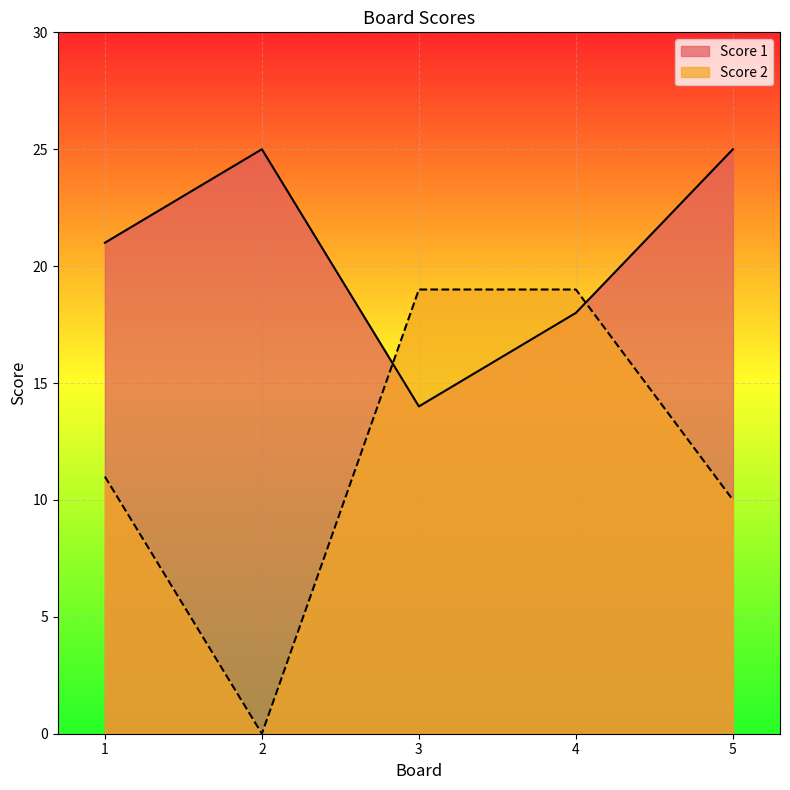

Which category has the highest value across all series?

2